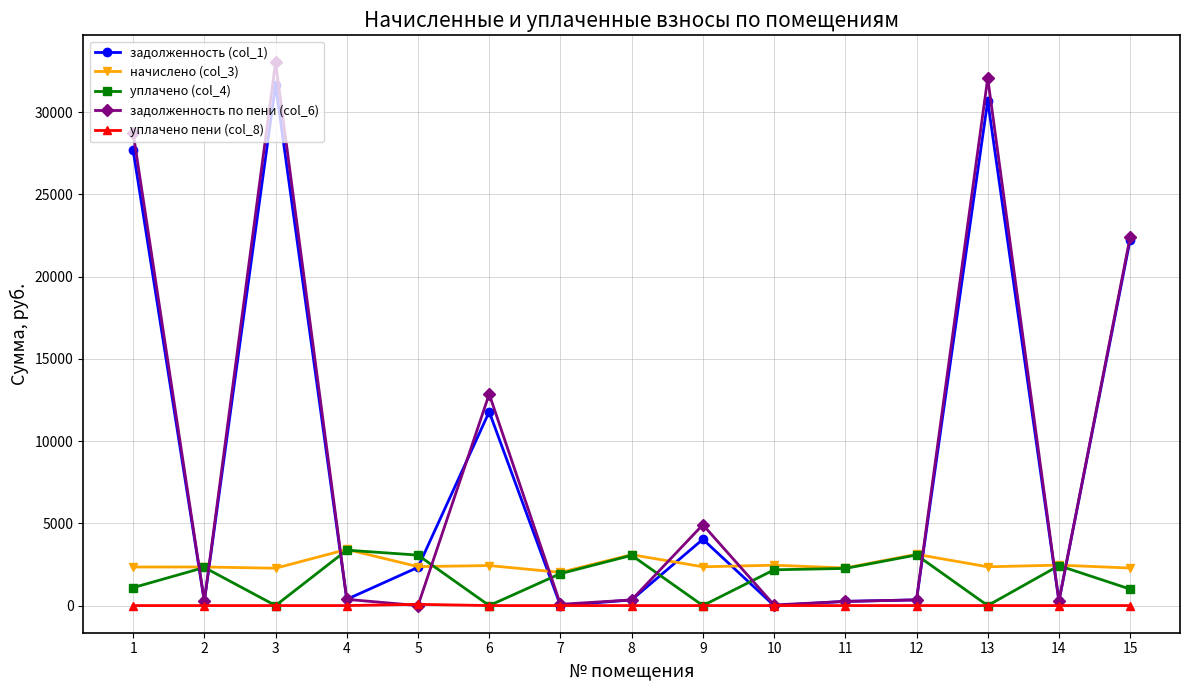

What are all the series names shown in the legend?

задолженность (col_1), начислено (col_3), уплачено (col_4), задолженность по пени (col_6), уплачено пени (col_8)